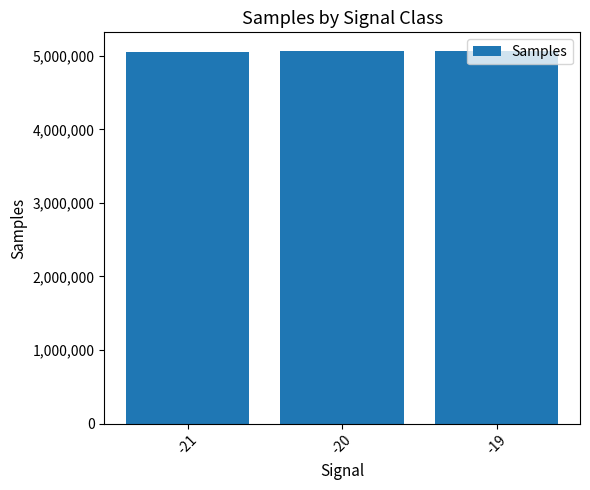

Approximately how many times larger is the value at -19 compared to -20?

1.0